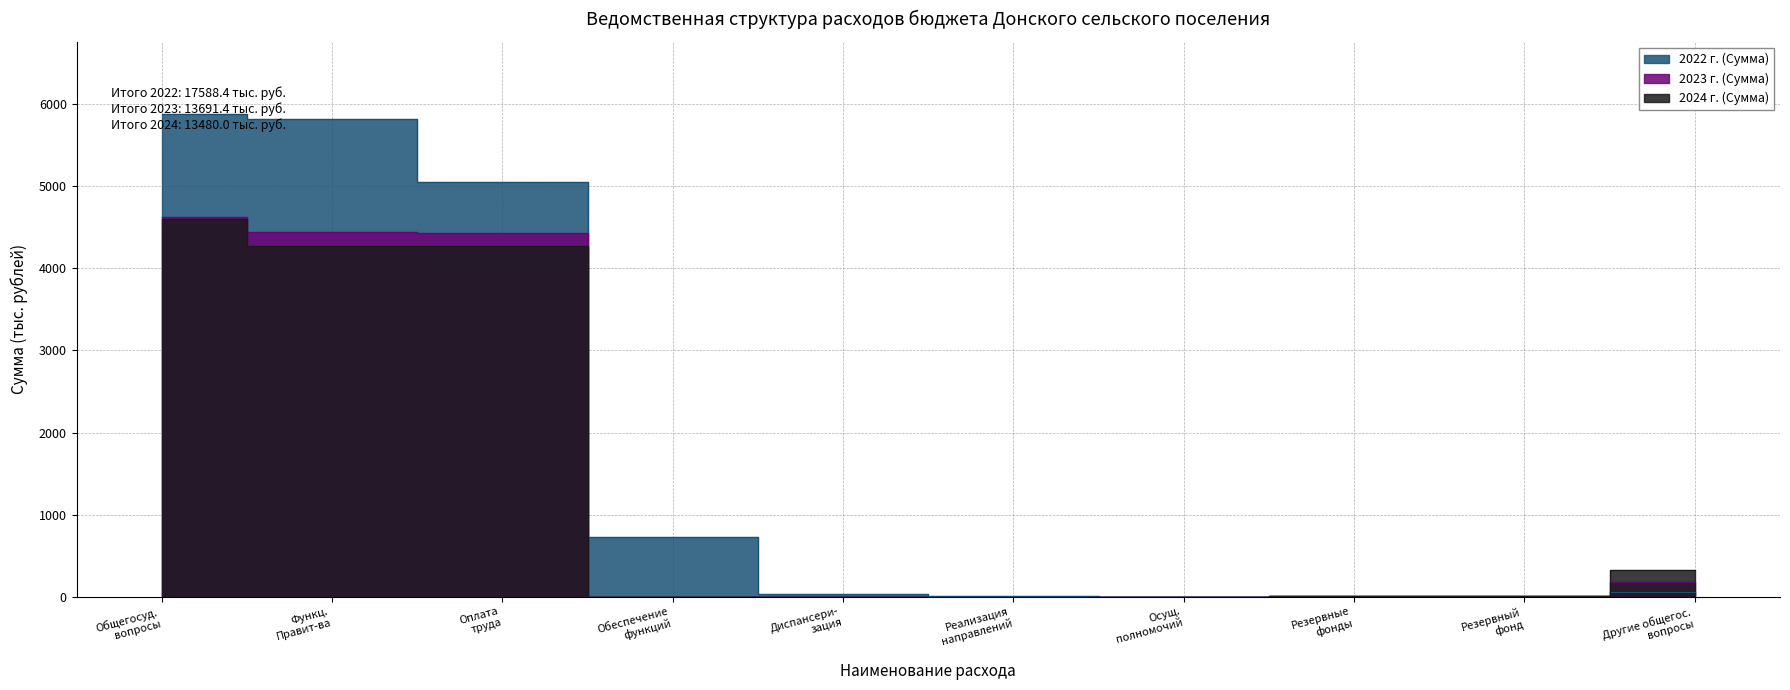

Reading left to right, what are all the values shown in this chart?

2022 г. (Сумма): 5880.5	5822.4	5055.3	731.9	30.0	5.0	0.2	5.0	5.0	53.1
2023 г. (Сумма): 4623.8	4438.8	4438.6	0.0	0.0	0.0	0.2	5.0	5.0	180.0
2024 г. (Сумма): 4600.0	4275.0	4274.8	0.0	0.0	0.0	0.2	5.0	5.0	320.0